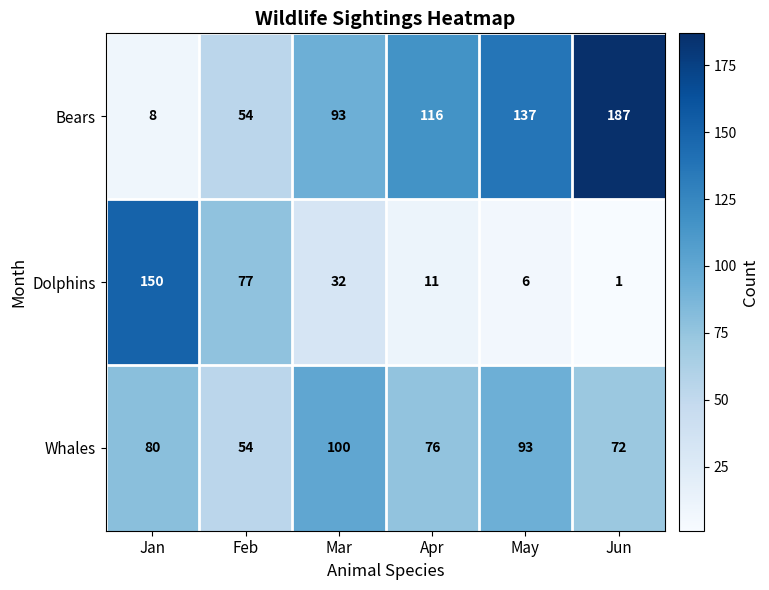

At which category does the chart reach its peak across all series?

Jun